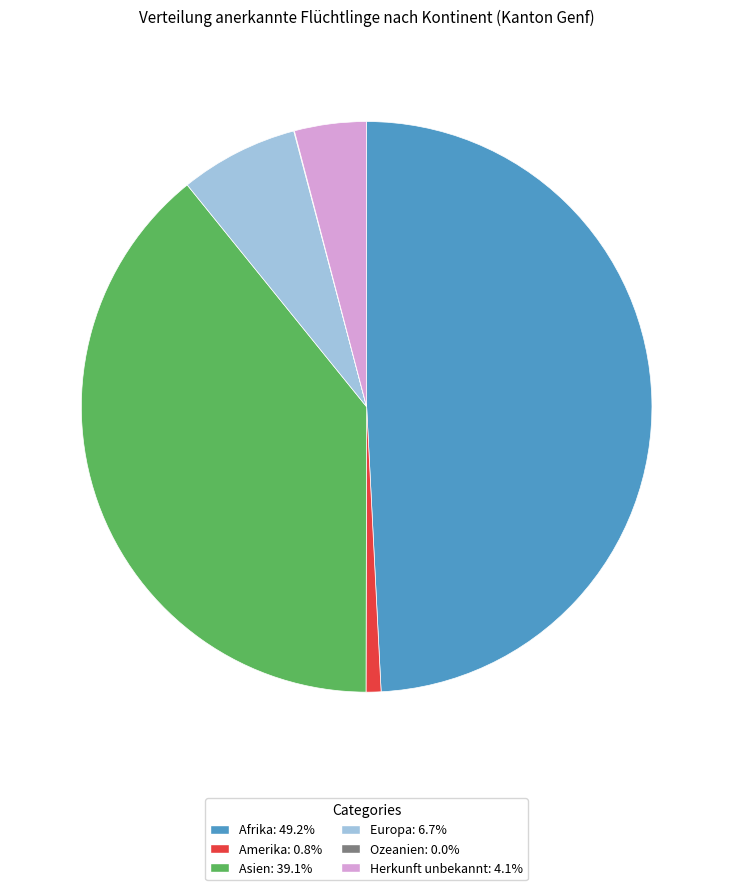

Between Afrika and Europa, which is larger?

Afrika